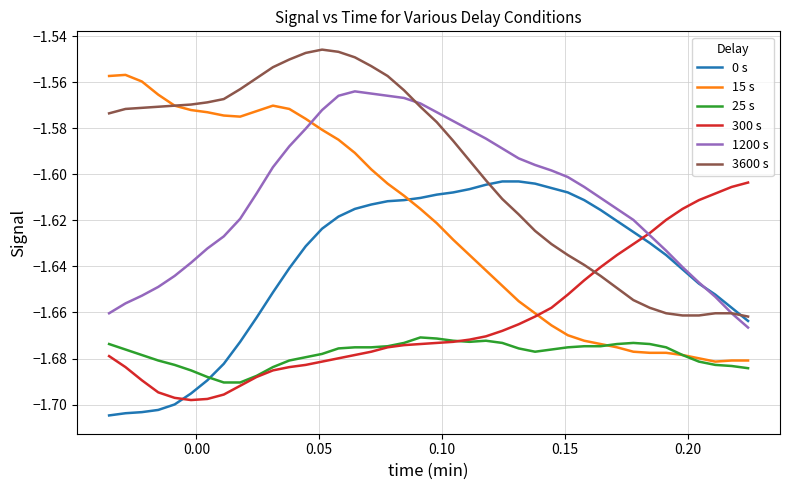

Which series has the largest total across all categories?

3600 s